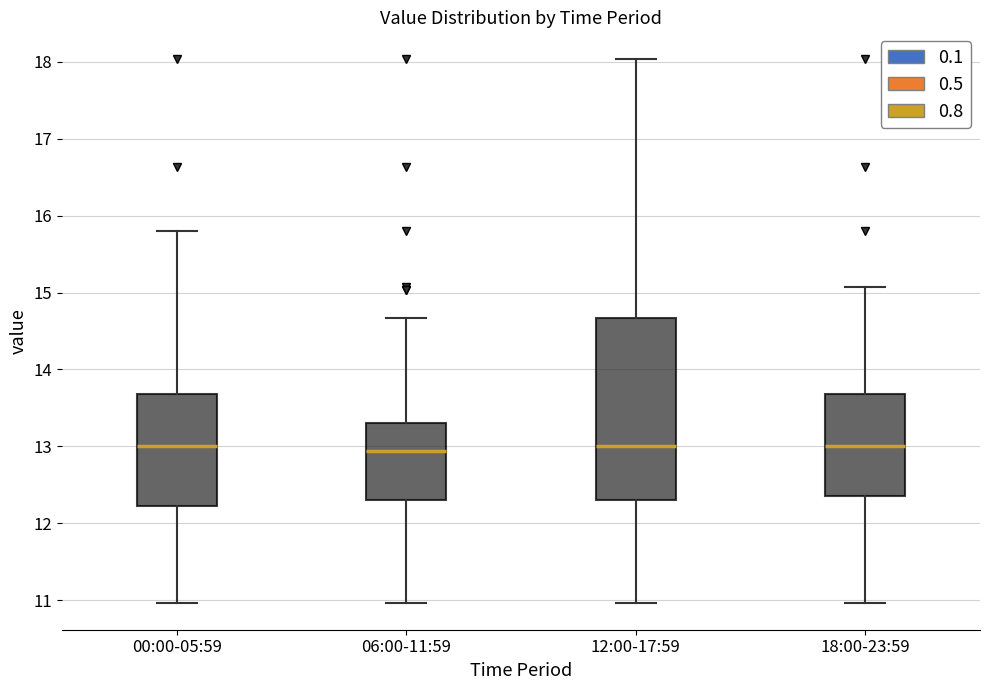

Reading left to right, read every box against the y-axis: the position of its median line, the range the box covers, and the ends of its whiskers. The values are not printed on the chart, so give them approximately, as read against the axis.

00:00-05:59: median 13.0, box 12.2 to 13.7, whiskers 11.0 to 15.8
06:00-11:59: median 12.9, box 12.3 to 13.3, whiskers 11.0 to 14.7
12:00-17:59: median 13.0, box 12.3 to 14.7, whiskers 11.0 to 18.0
18:00-23:59: median 13.0, box 12.4 to 13.7, whiskers 11.0 to 15.1